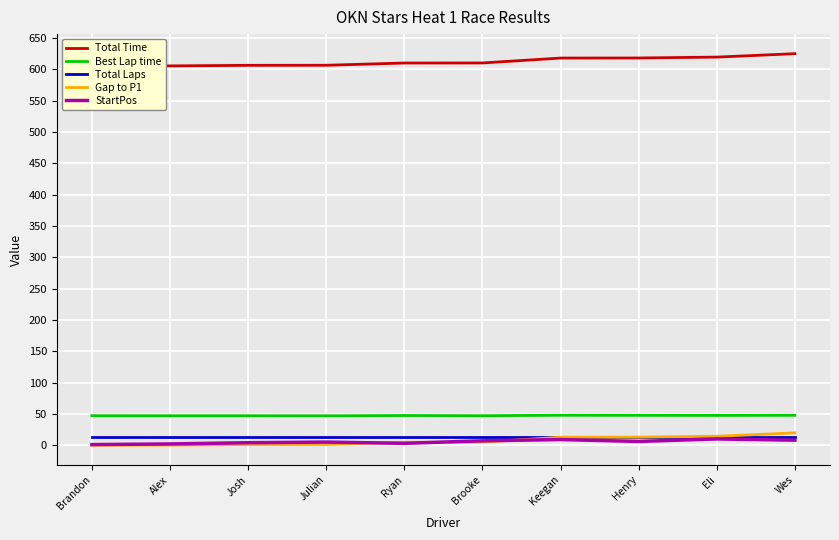

What is the maximum value shown in the chart?

625.1